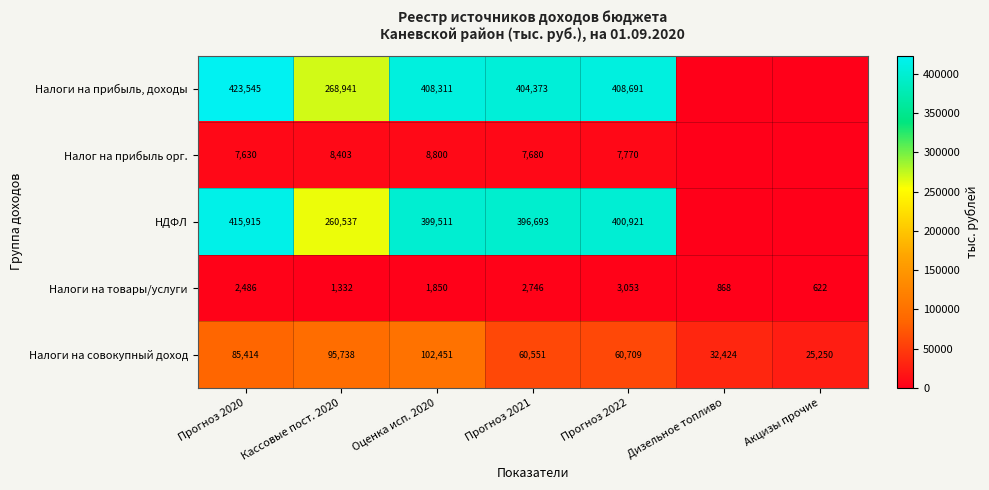

What is the difference between the Налог на прибыль орг. values at Прогноз 2020 and Оценка исп. 2020?

1170